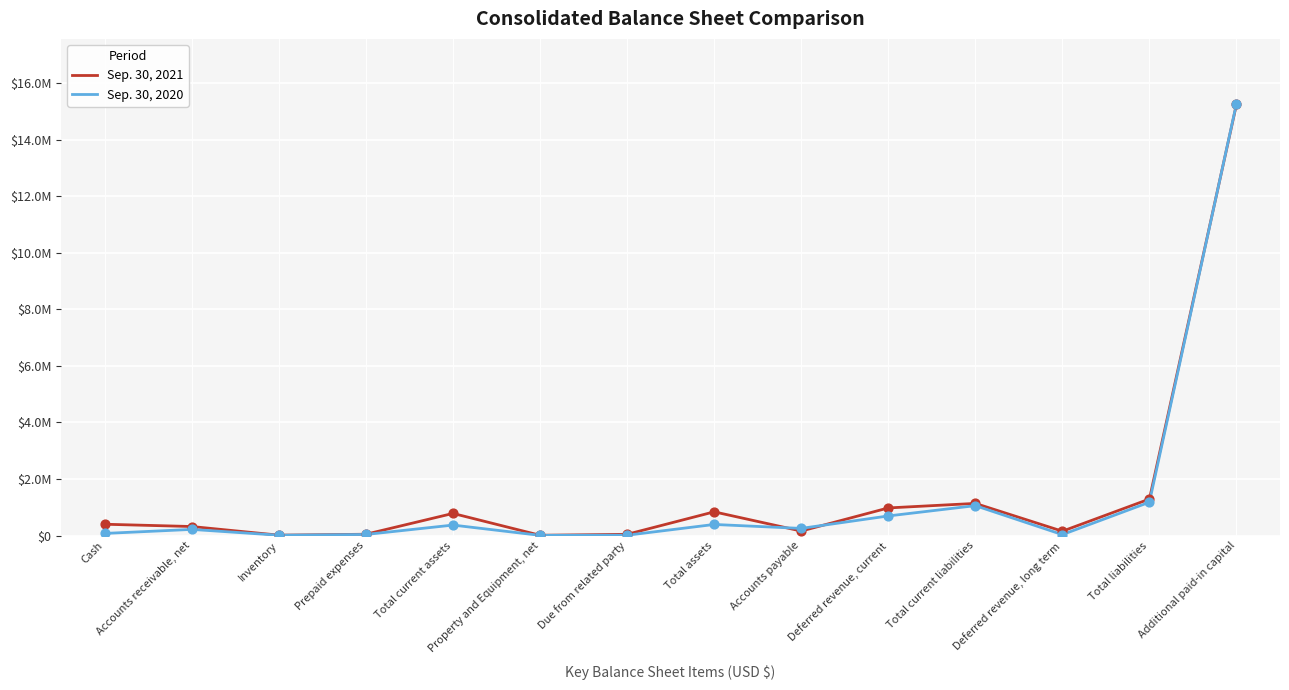

What are all the series names shown in the legend?

Sep. 30, 2021, Sep. 30, 2020